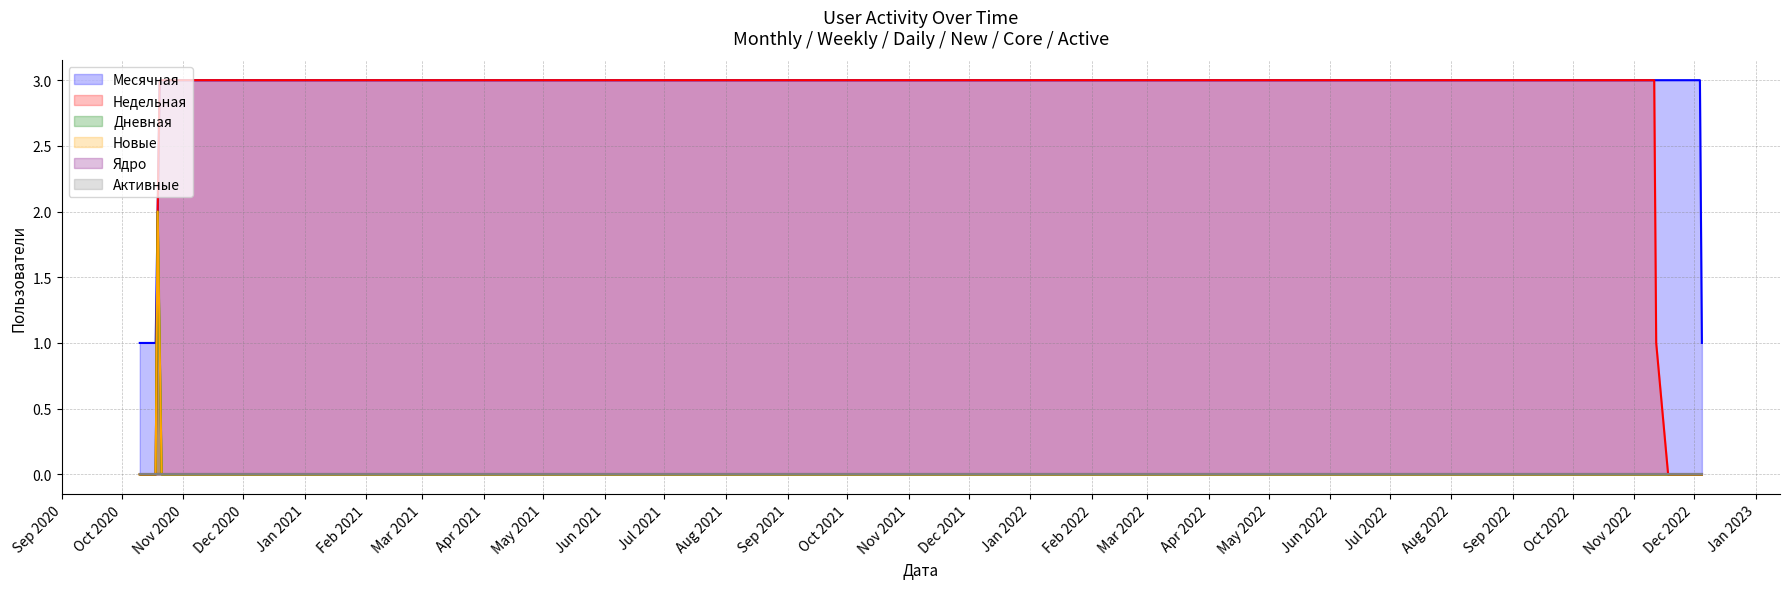

What is the difference between the maximum and minimum values in the Дневная series?

2